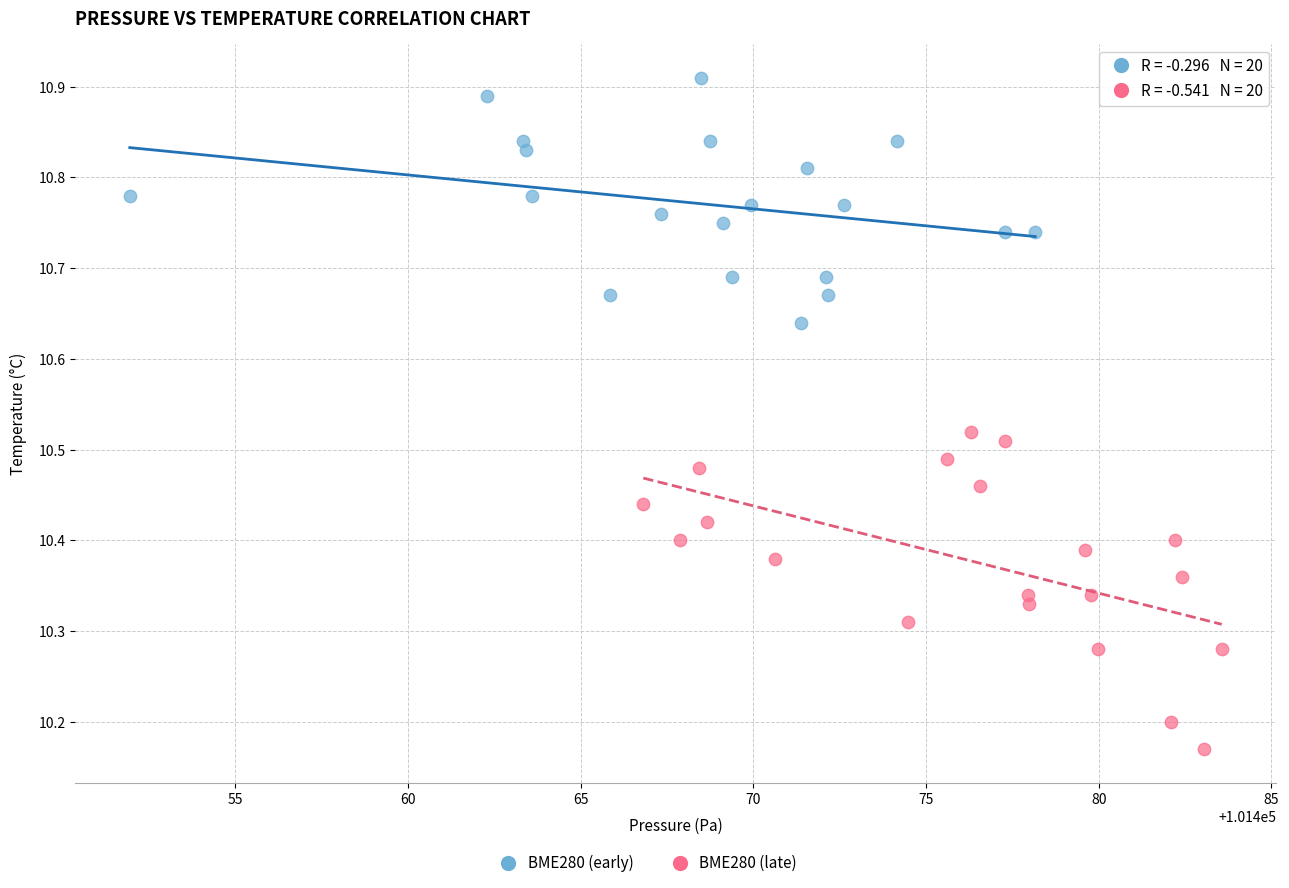

Which series has the widest spread of Y values?

BME280 (late)